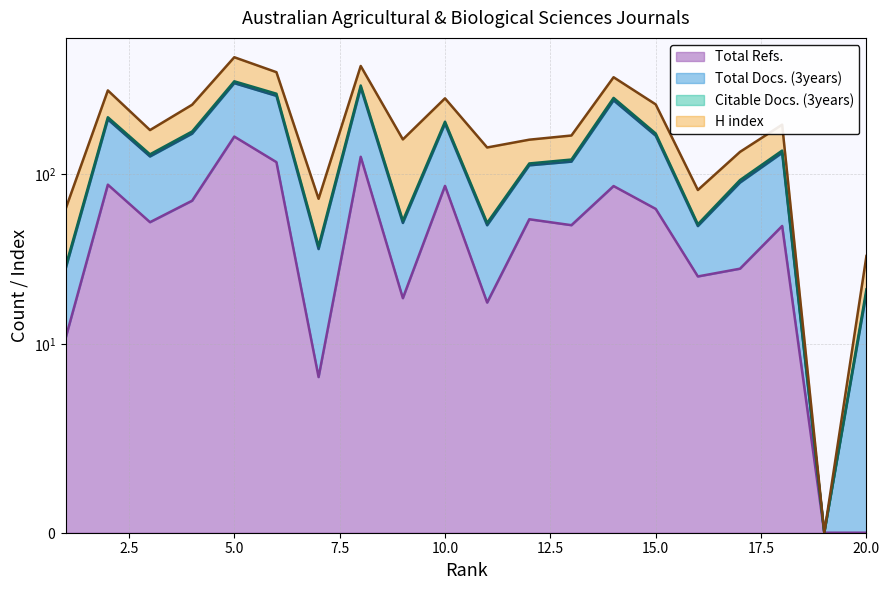

Which series has the widest spread of values?

Total Docs. (3years)